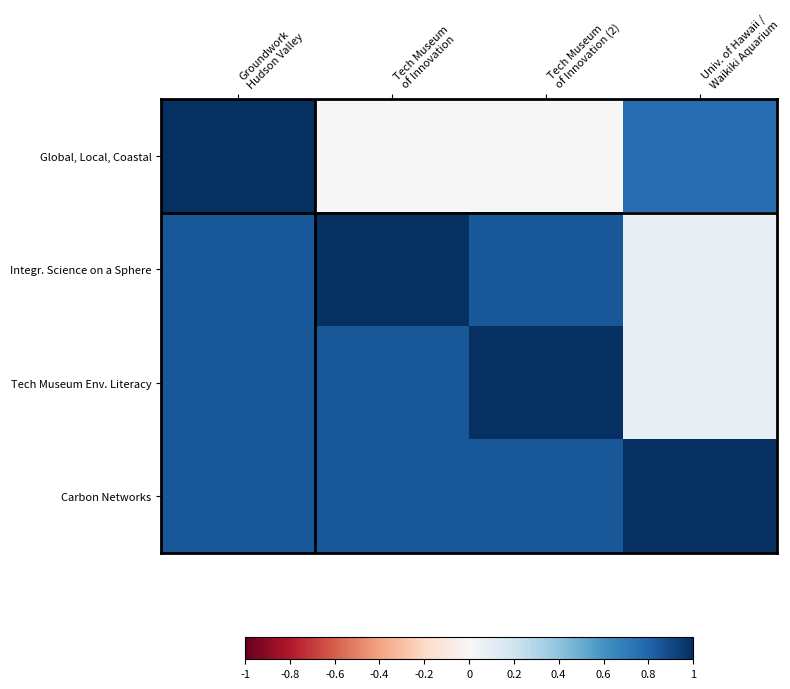

How many series are shown in this chart?

4